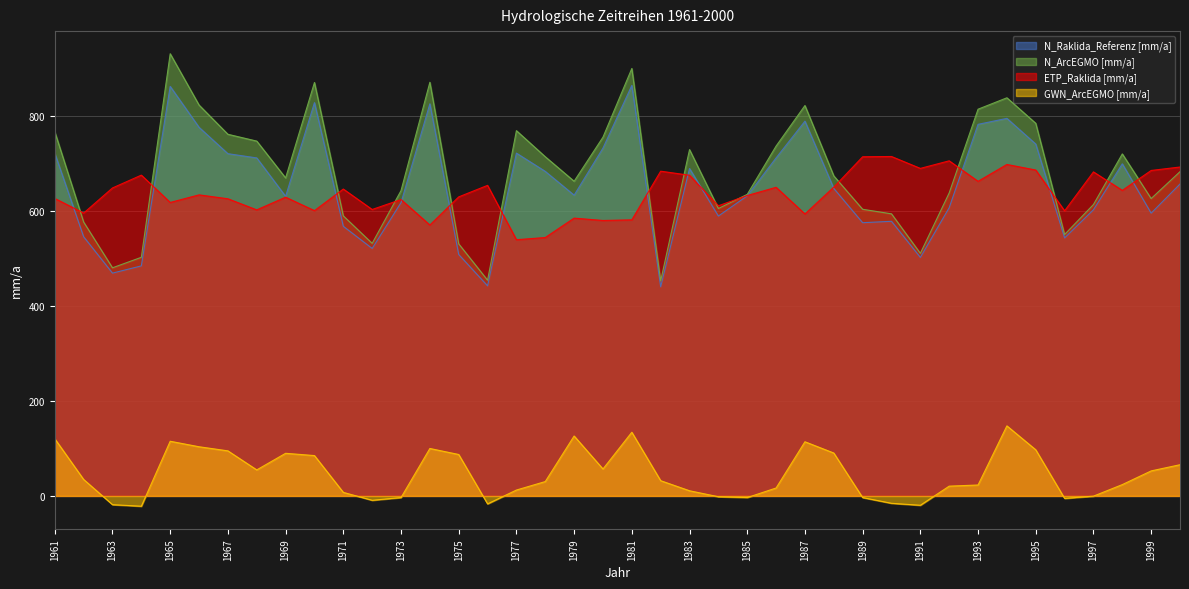

What is the difference between the GWN_ArcEGMO [mm/a] values at 1991 and 1975?

106.9